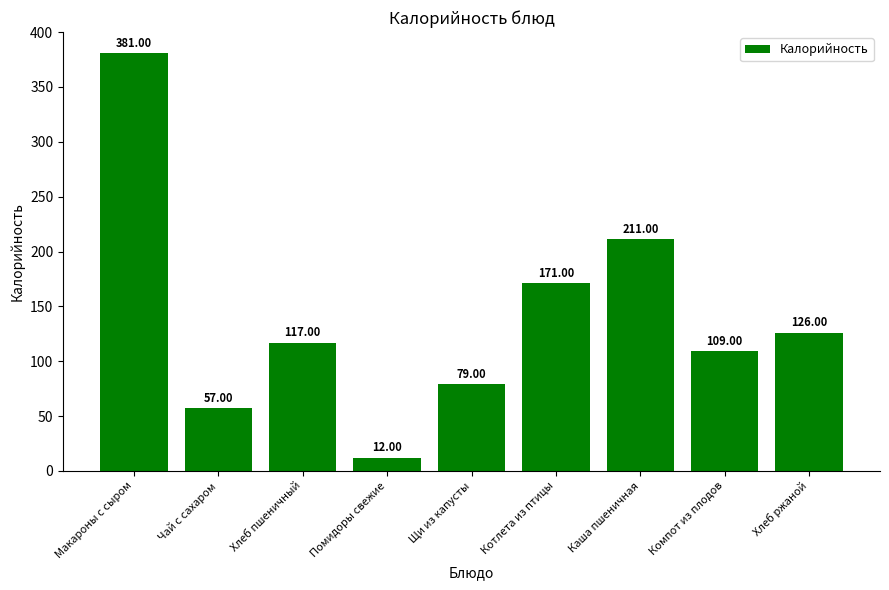

At which label is the value closest to 196?

Каша пшеничная